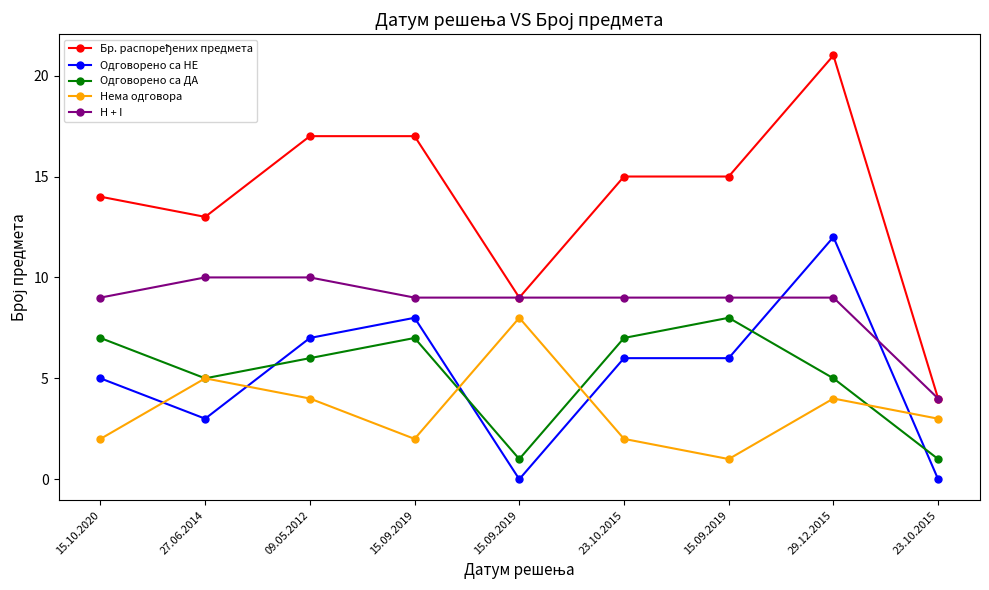

True or false: H + I has a value of 10 at 09.05.2012.

True